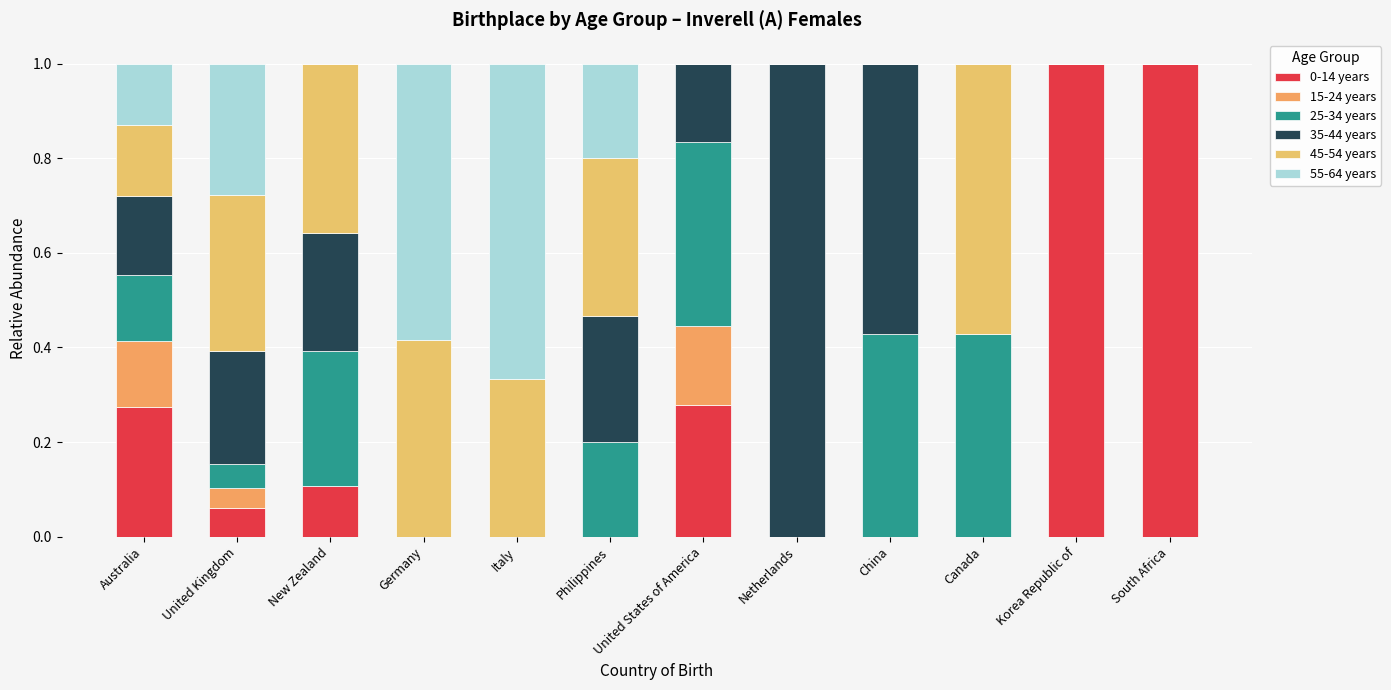

Which has a higher value, Italy or Philippines?

Italy